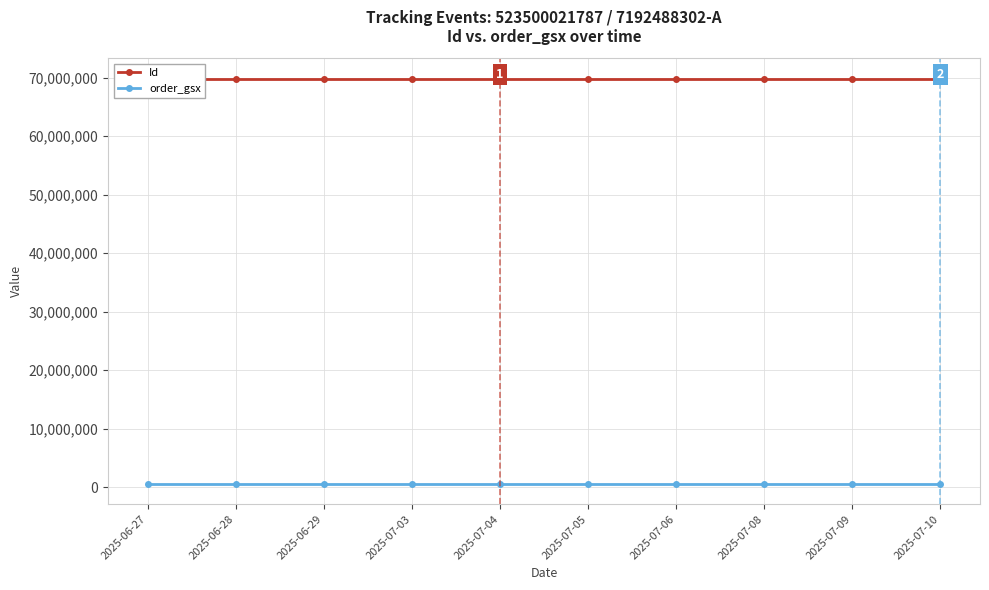

Which series has the largest total across all categories?

Id